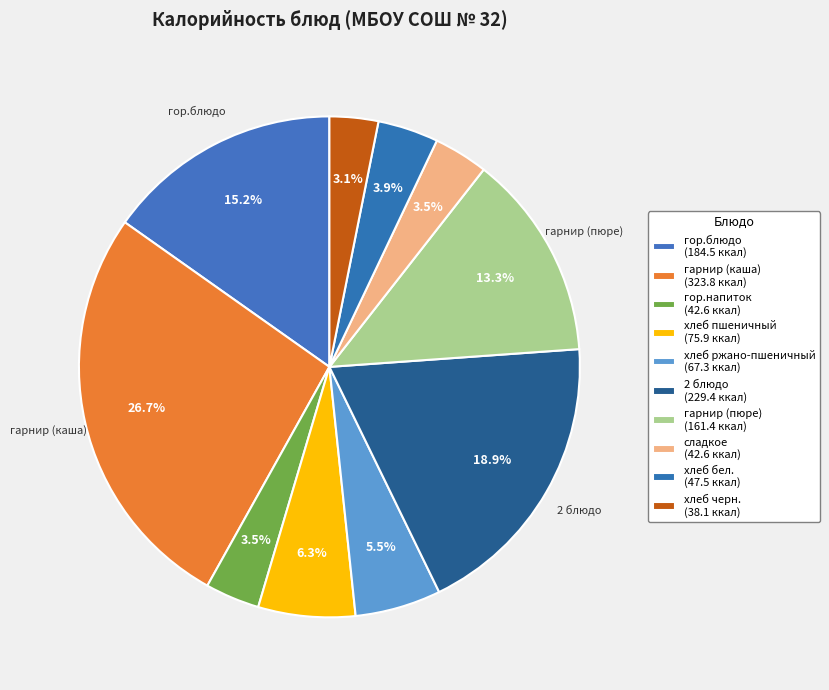

Is хлеб бел. the majority of the pie?

No